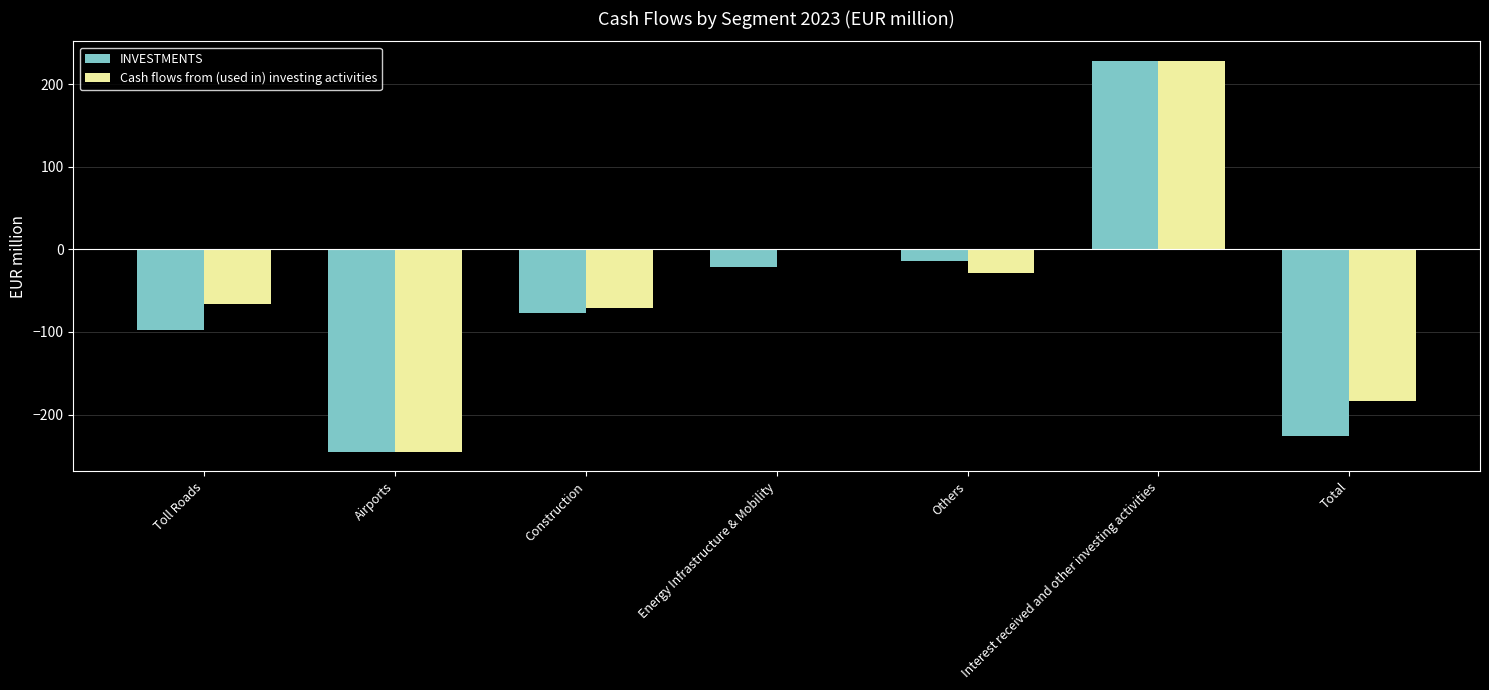

Which category has the highest value in the INVESTMENTS series?

Interest received and other investing activities